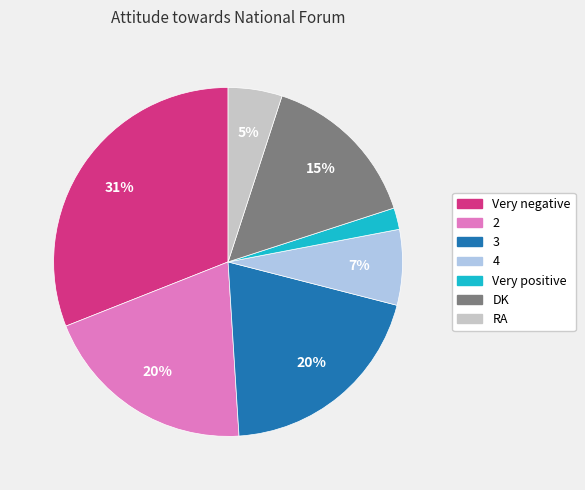

What is the largest slice in the pie chart?

Very negative